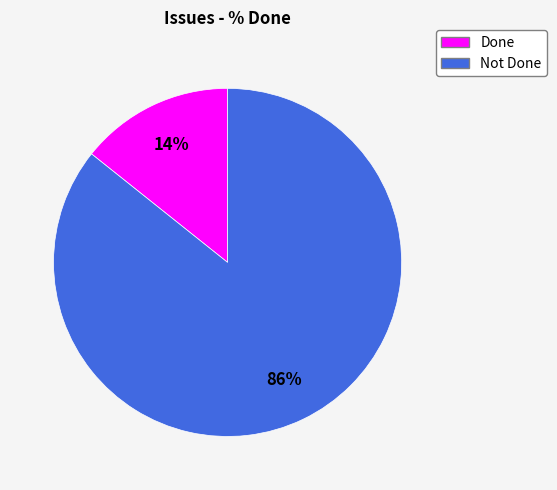

To the nearest percent, what is the average slice percentage?

50%